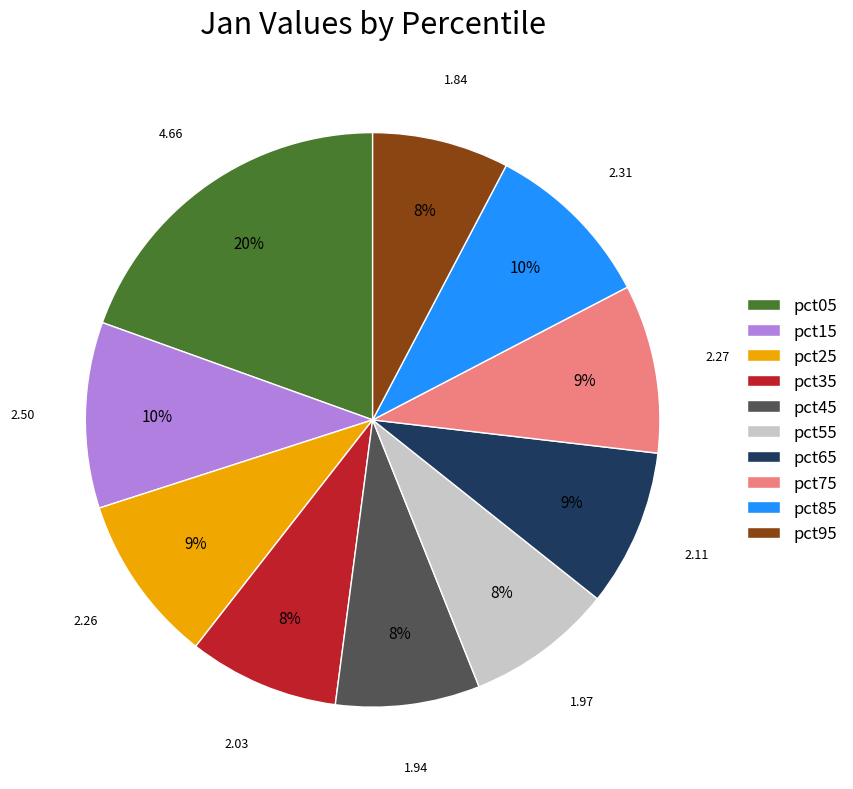

Count the number of slices in the pie.

10